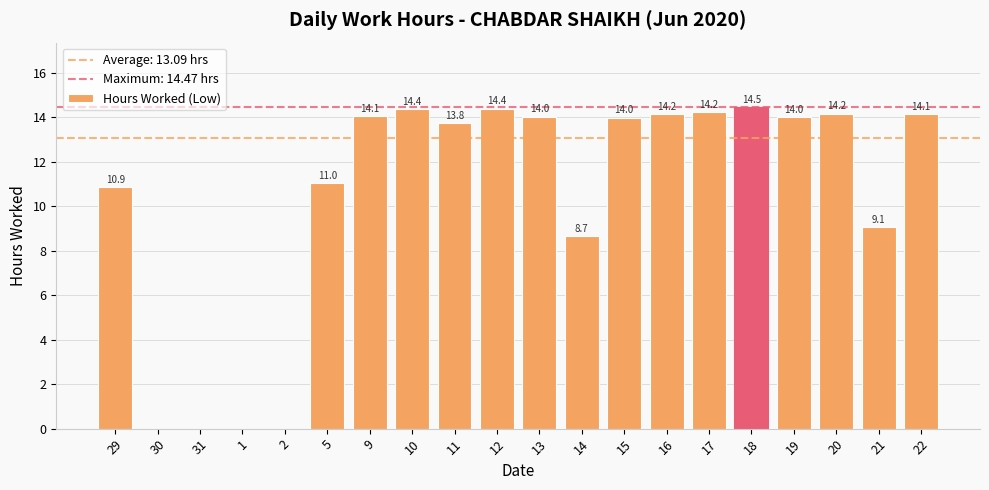

At which label is the value closest to 7?

14